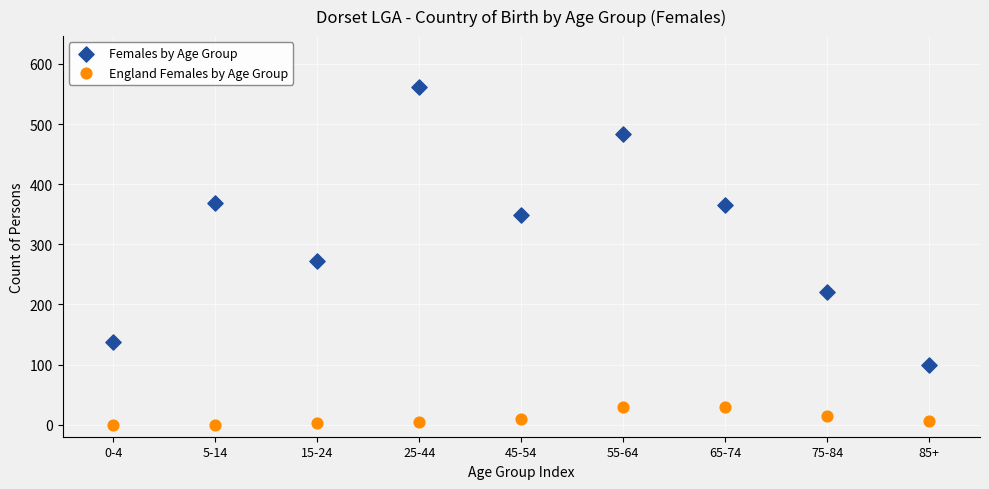

Which series reaches the minimum Y coordinate?

England Females by Age Group